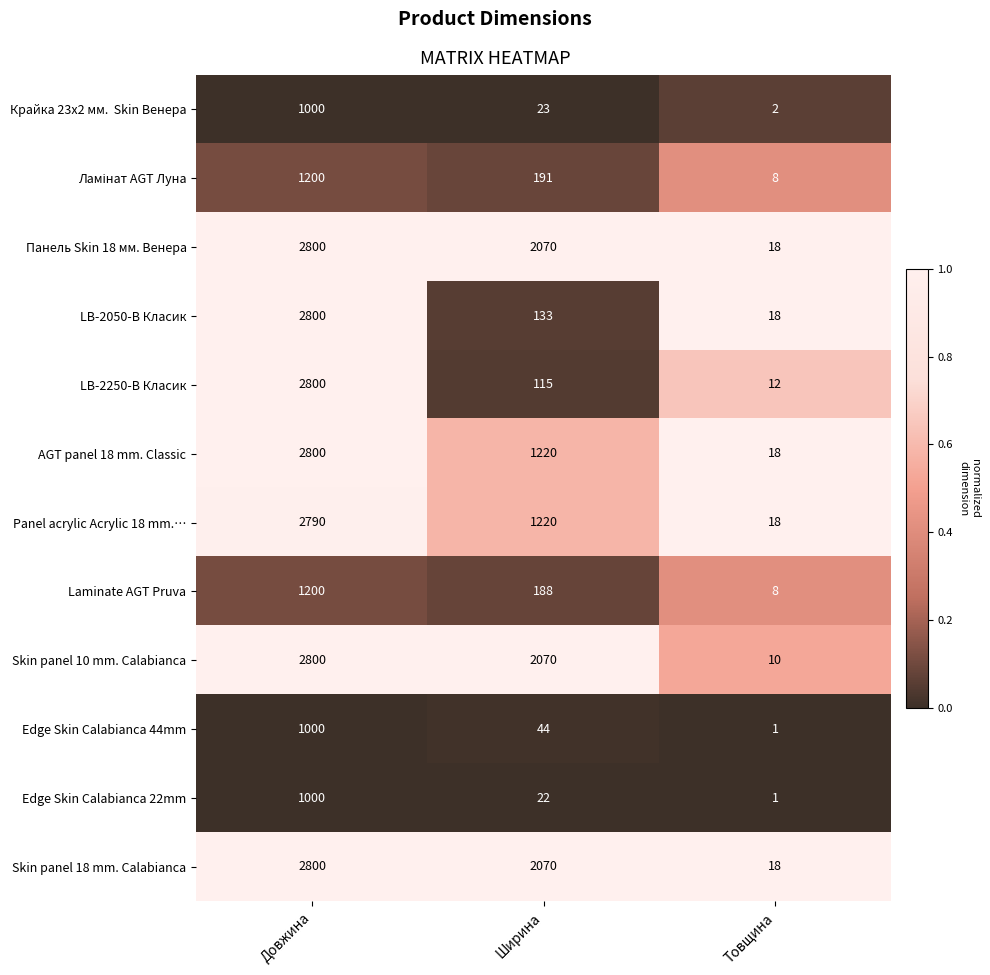

Which series has the largest range (max minus min)?

Skin panel 10 mm. Calabianca